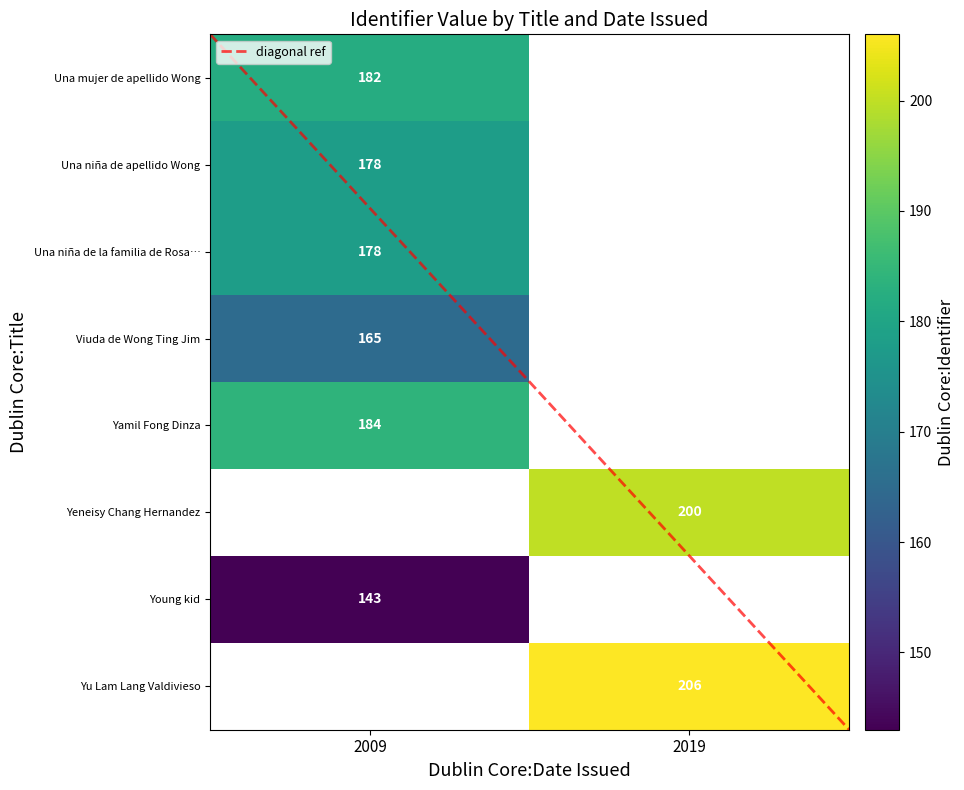

At how many categories does at least one series exceed 60?

2